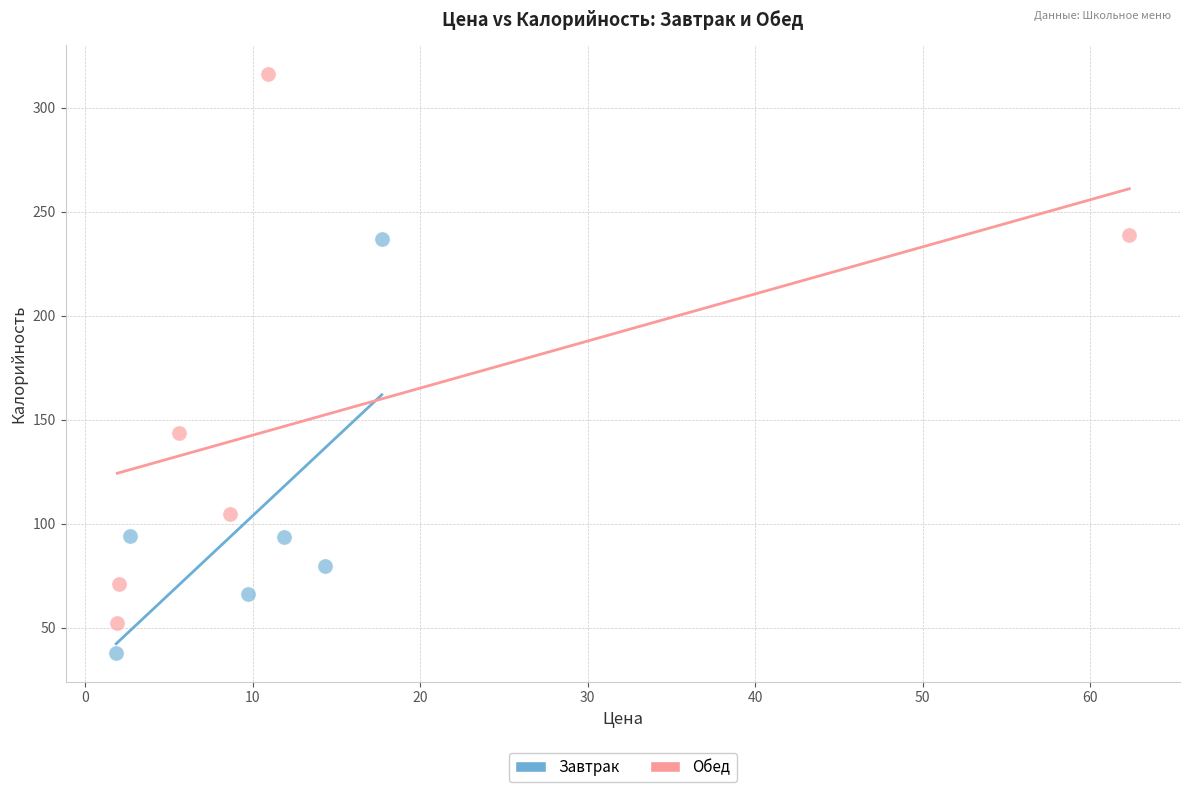

Which series contains the lowest Y value?

Завтрак